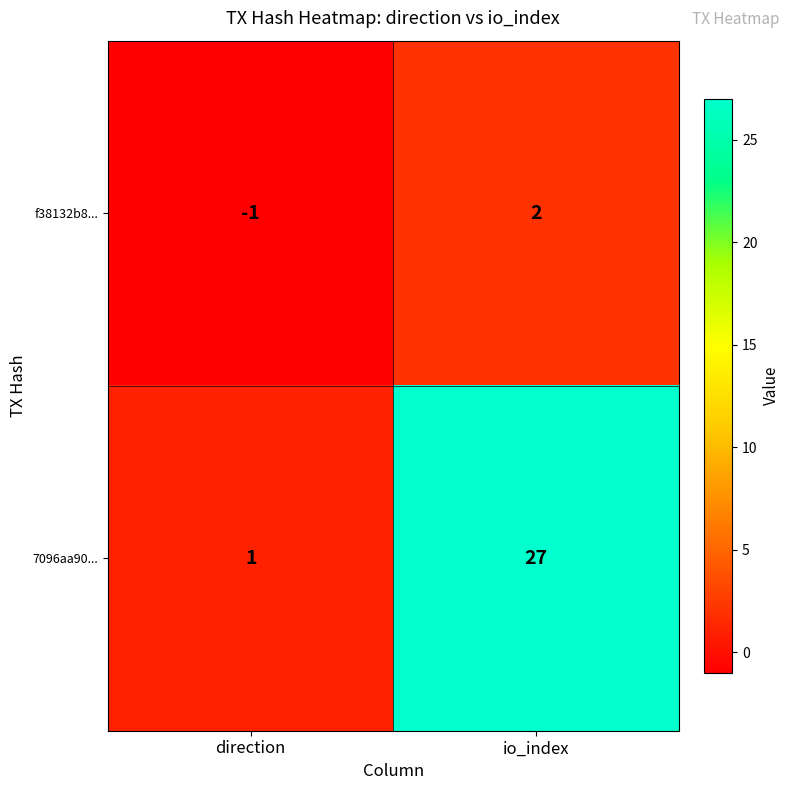

List the series in order of their overall mean, lowest first.

f38132b8..., 7096aa90...